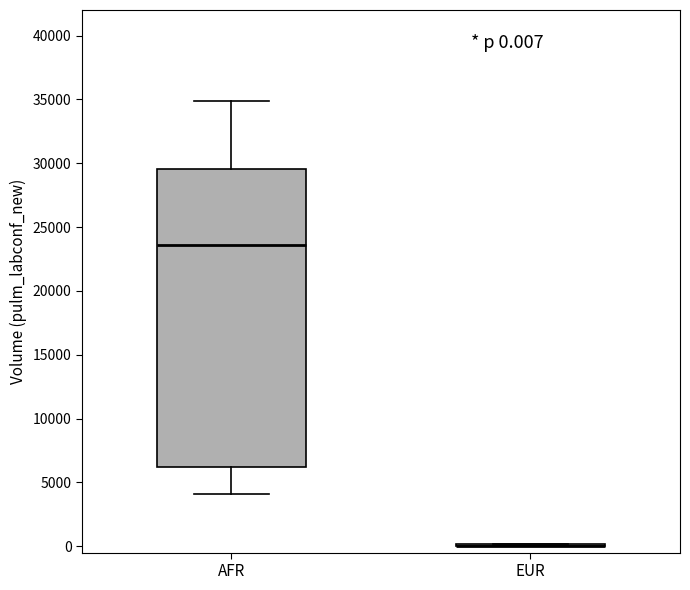

Which box is the tallest, from its lower edge to its upper edge?

AFR